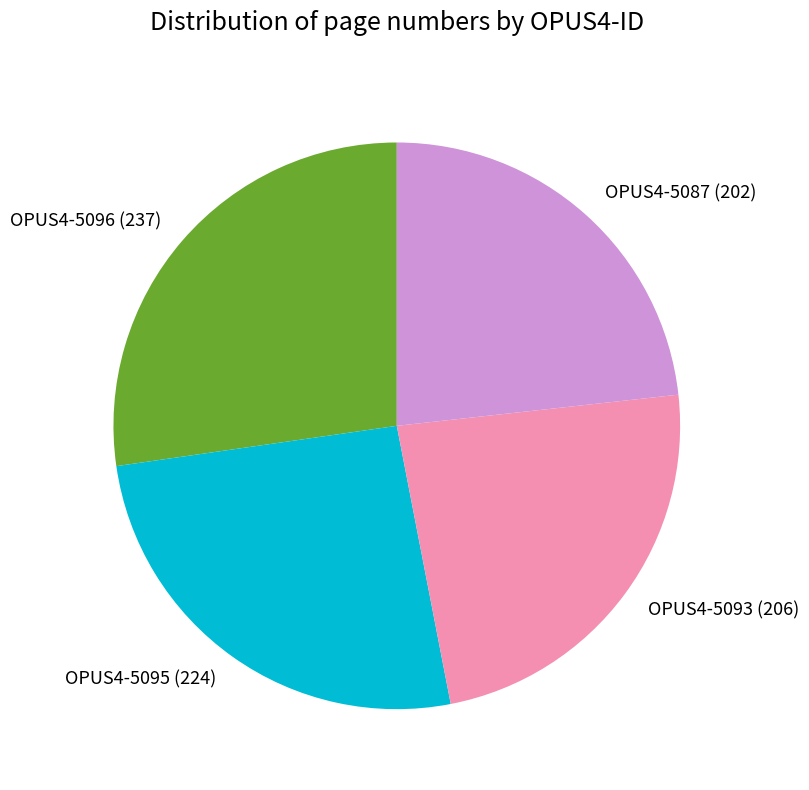

Between OPUS4-5096 and OPUS4-5087, which is larger?

OPUS4-5096